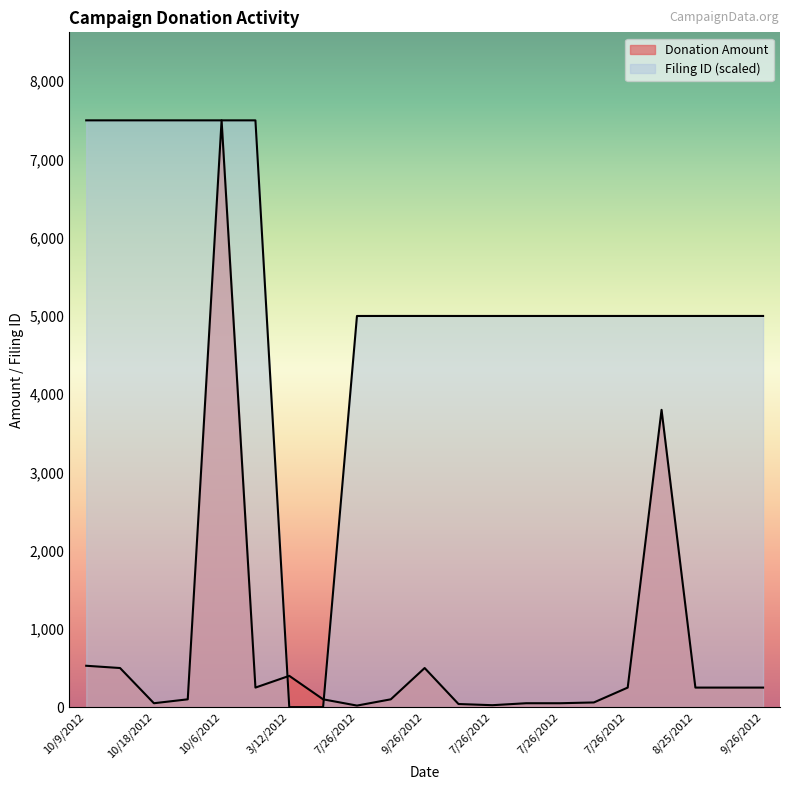

How many lines are shown in the chart?

2